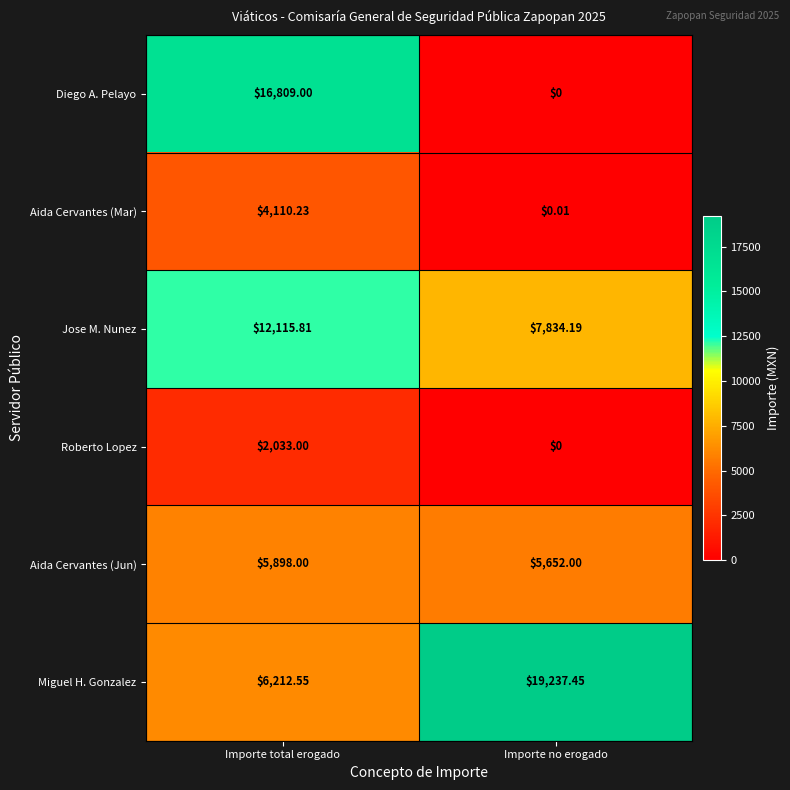

Between Importe total erogado and Importe no erogado, which series saw the biggest shift?

Diego A. Pelayo